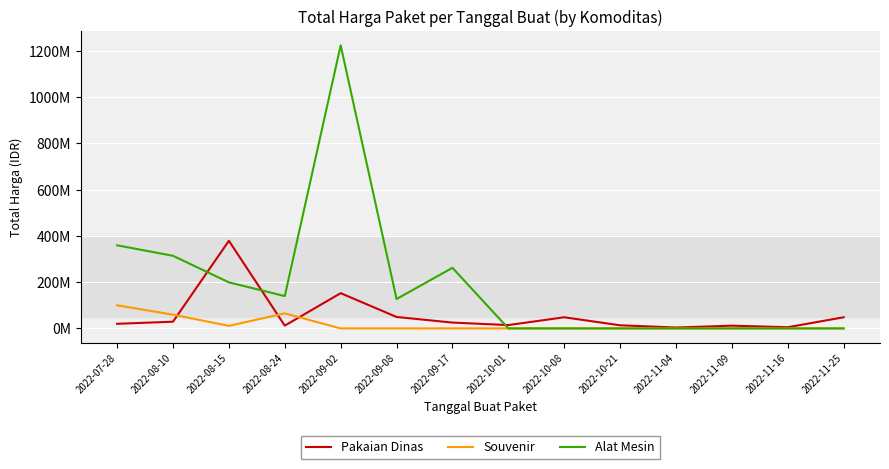

How many intersections are there between Pakaian Dinas and Souvenir?

3